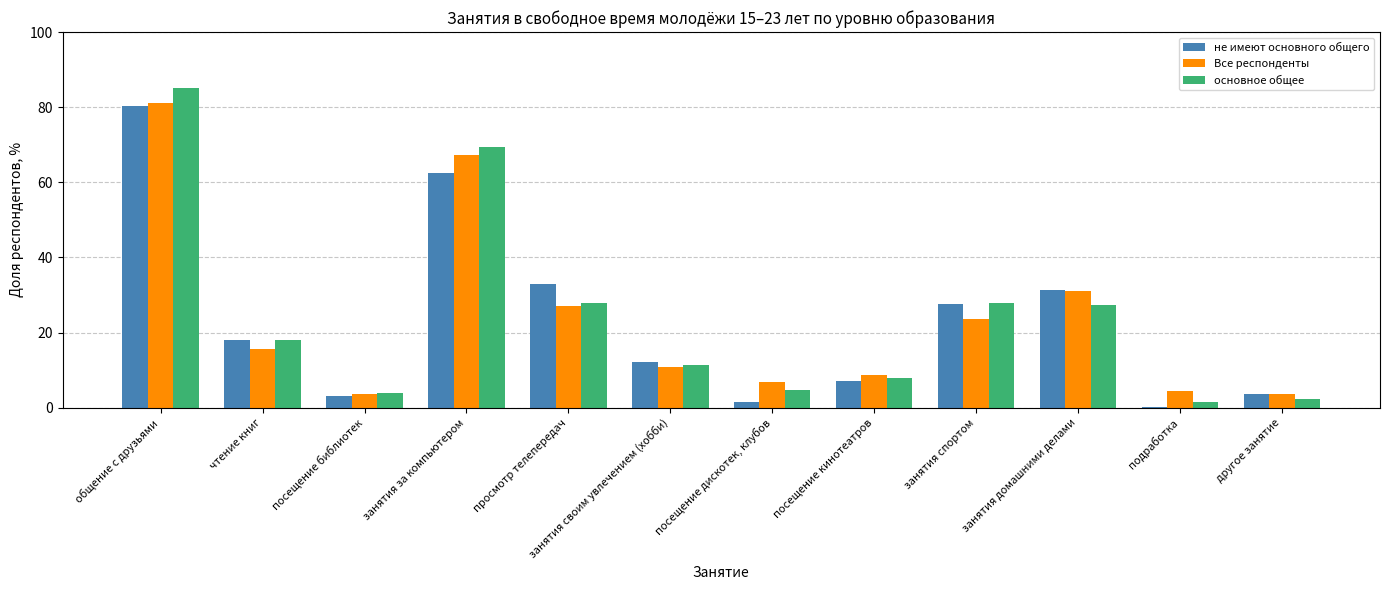

What is the difference between the основное общее values at подработка and занятия домашними делами?

25.7